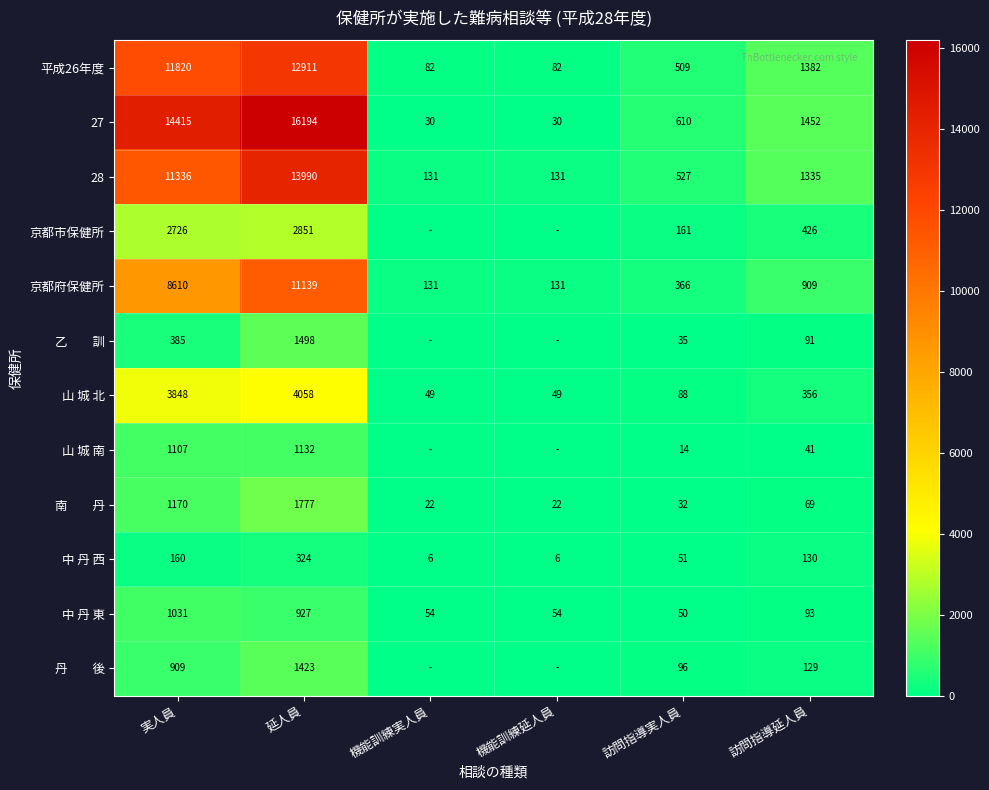

What is the total value across all series at 延人員?

68224